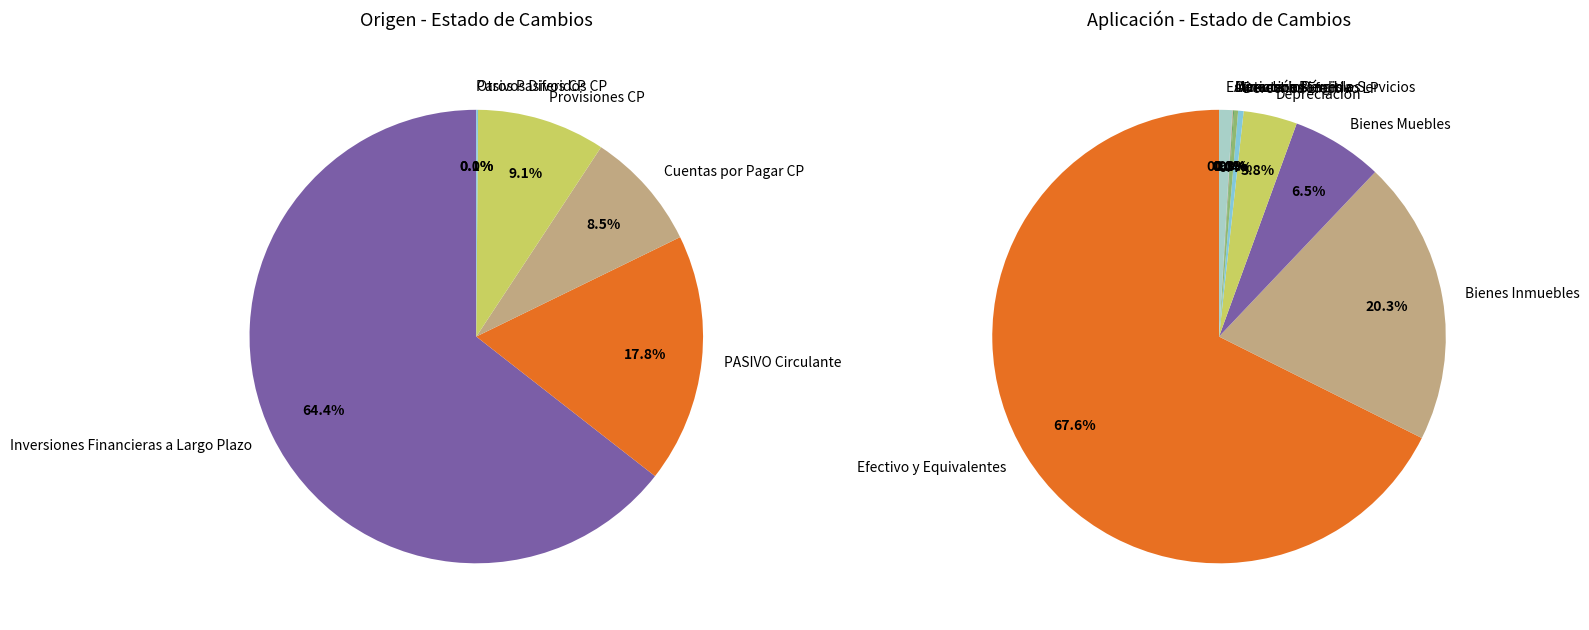

Rank the series by their maximum value, from lowest to highest.

Origen, Aplicación